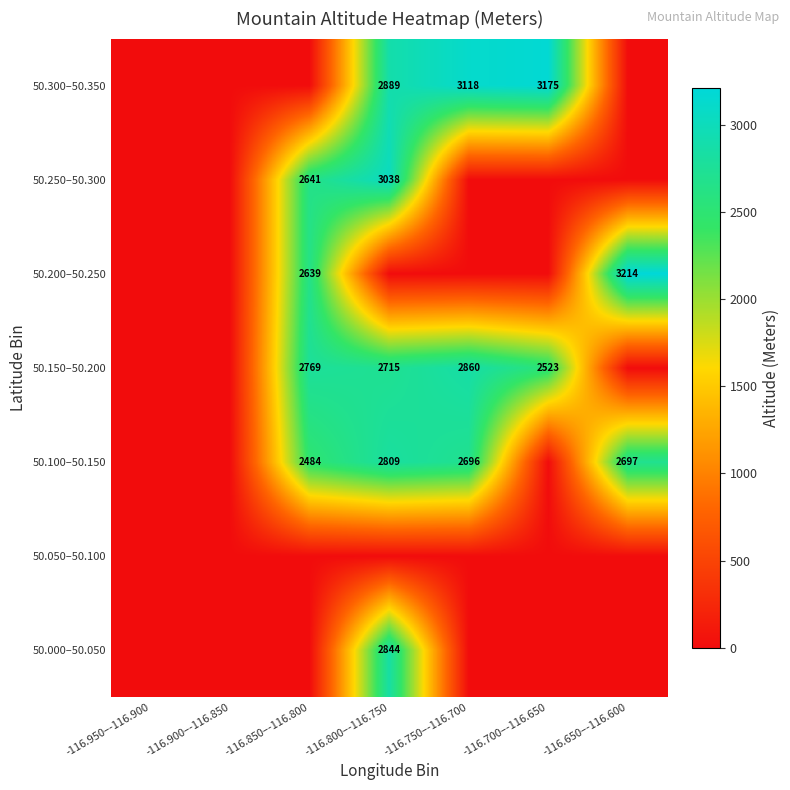

What is the maximum value shown in the chart?

3214.0